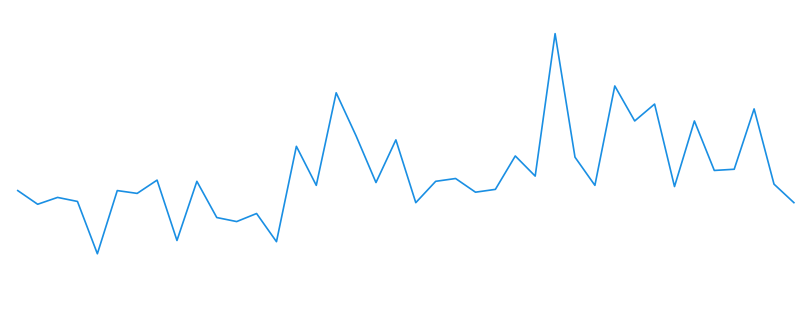

Does the chart display data point markers on the line(s)?

No